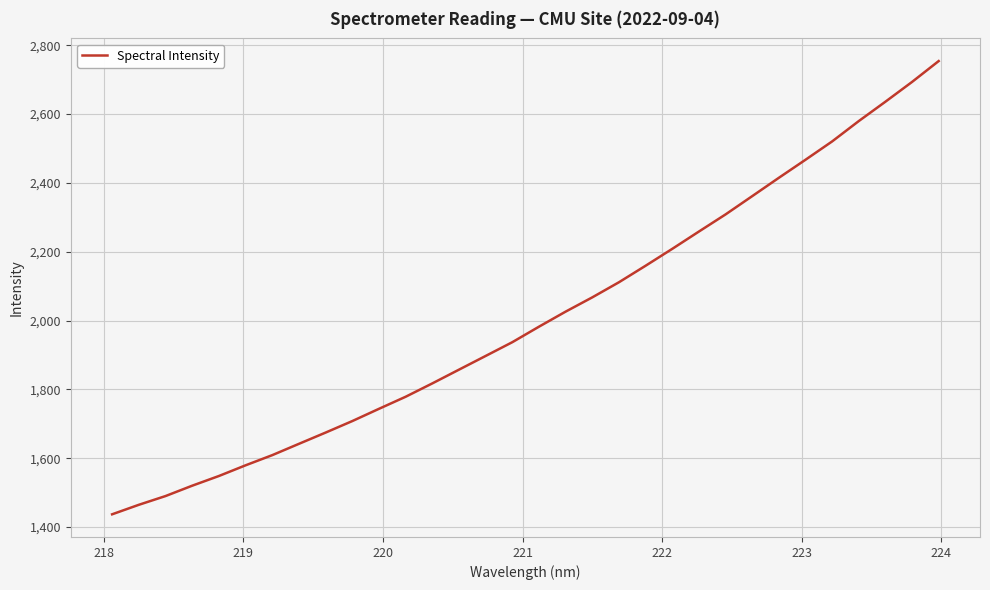

What is the greatest value displayed?

2753.8